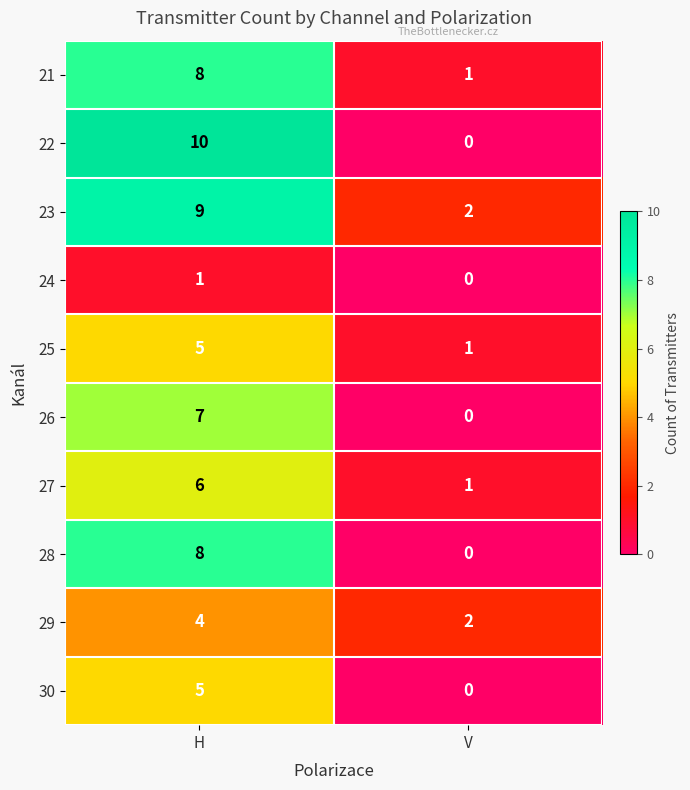

Reading left to right, extract all data points from this chart.

21: H=8	V=1
22: H=10	V=0
23: H=9	V=2
24: H=1	V=0
25: H=5	V=1
26: H=7	V=0
27: H=6	V=1
28: H=8	V=0
29: H=4	V=2
30: H=5	V=0